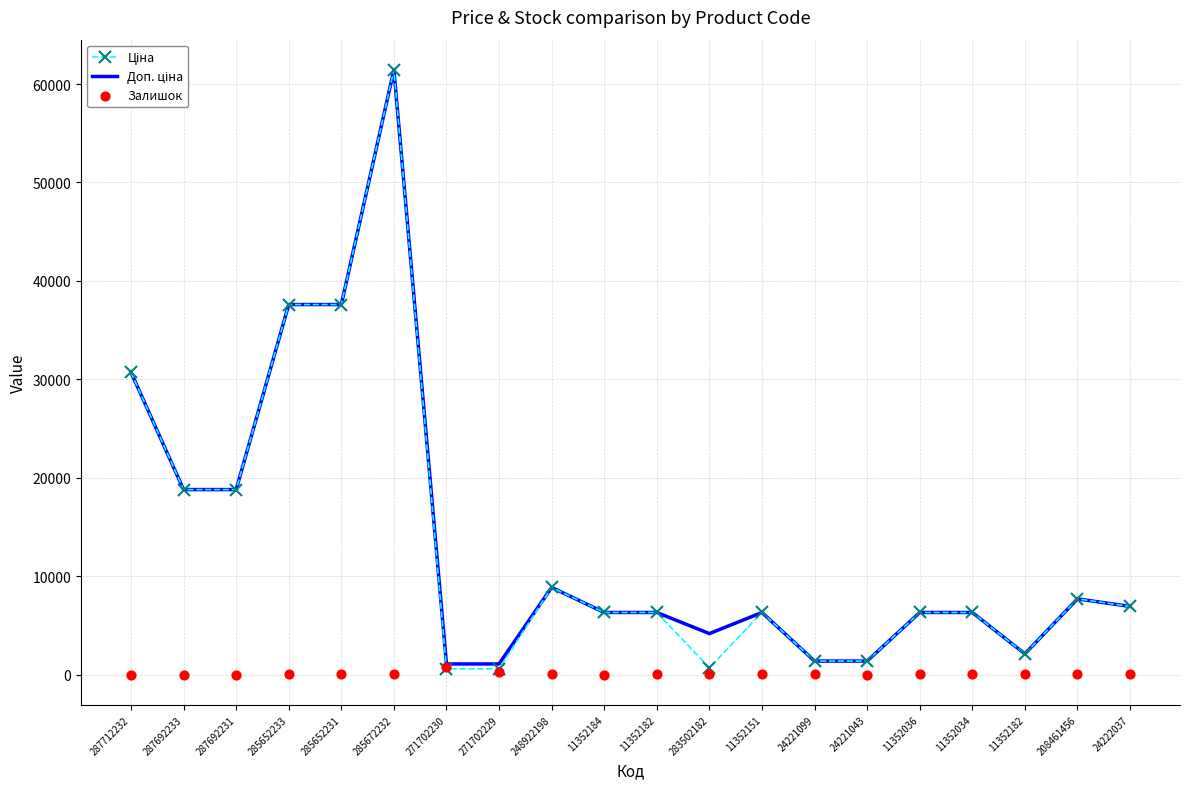

At how many categories does at least one series exceed 23820?

4